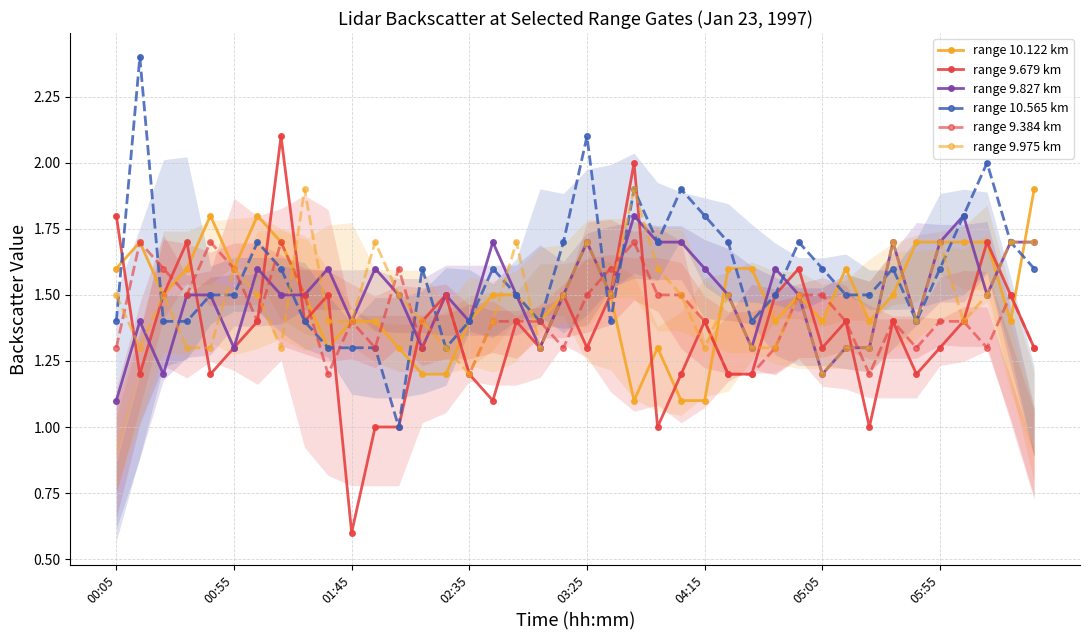

How many lines are shown in the chart?

6